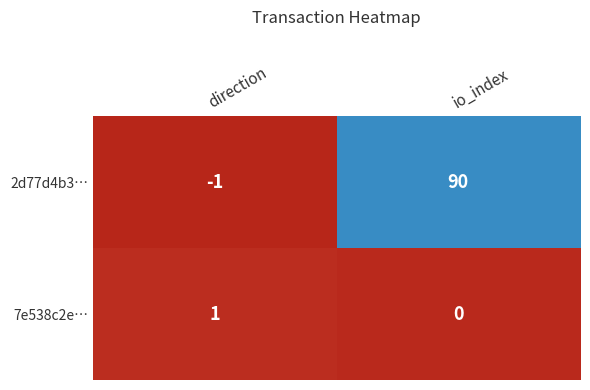

Between direction and io_index, which series saw the biggest shift?

2d77d4b3…